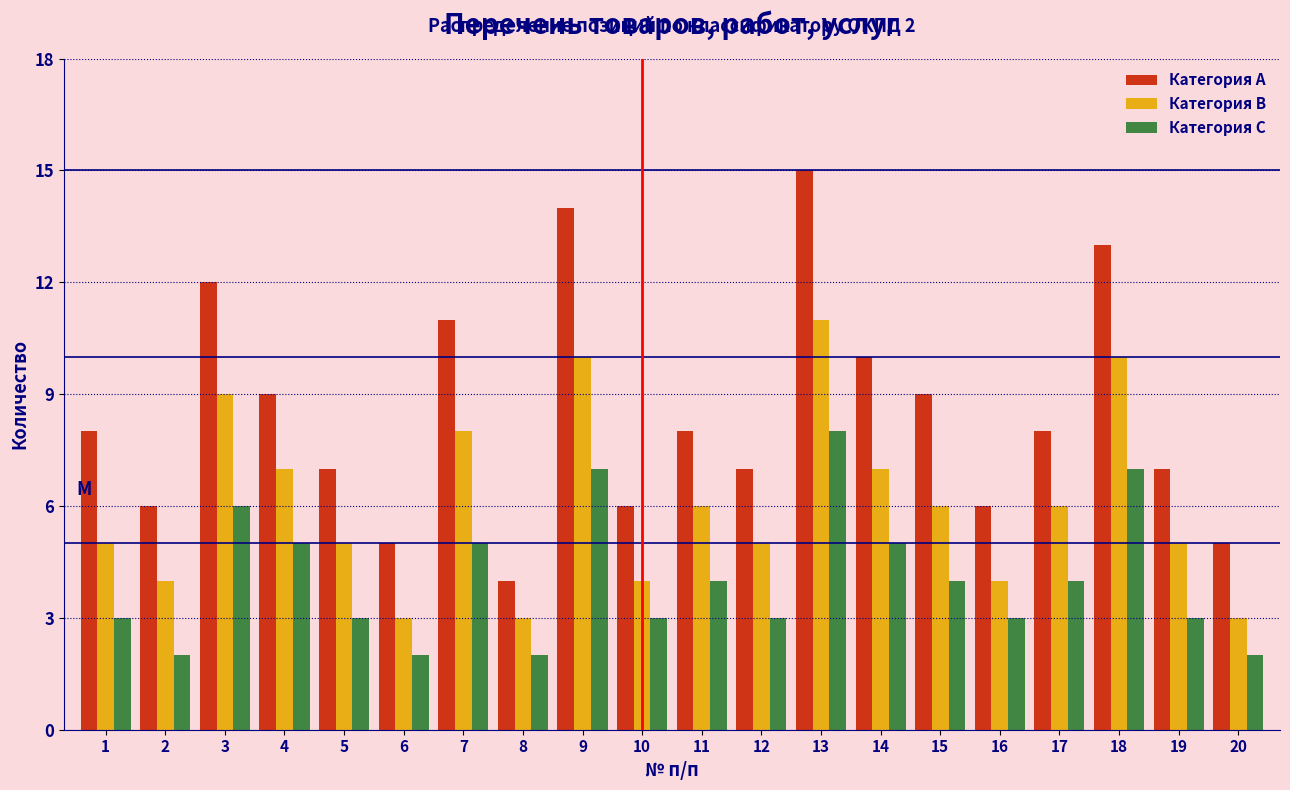

At which category does the chart reach its peak across all series?

13